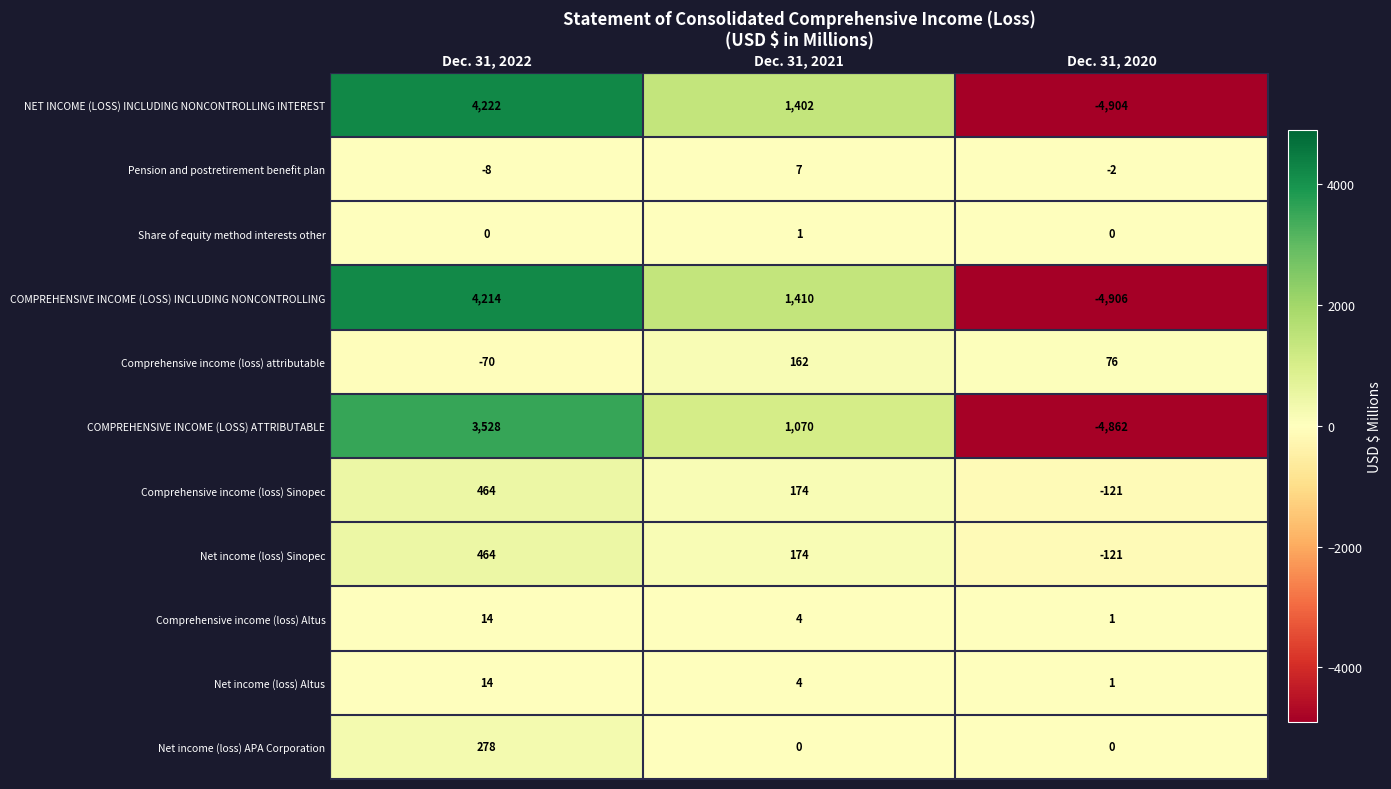

The value of Net income (loss) APA Corporation at Dec. 31, 2021 is 0. True or false?

True